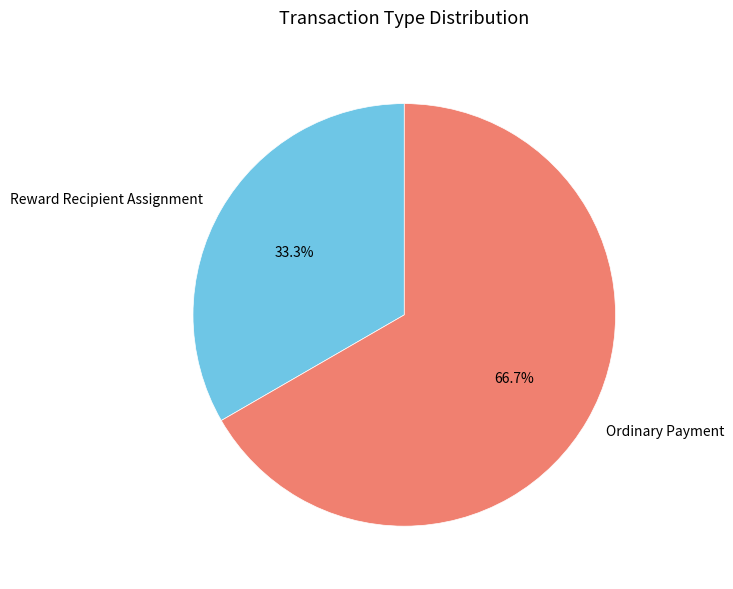

To the nearest percent, what percentage of the pie is Ordinary Payment?

67%